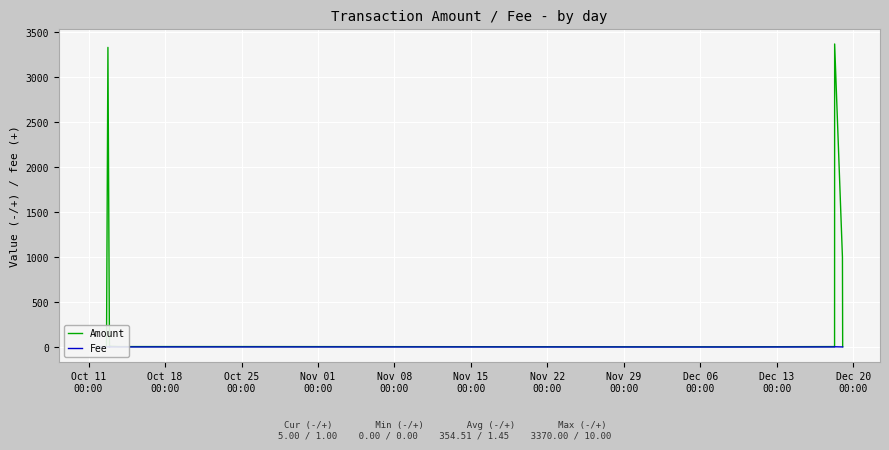

What is the value of the Amount point at the 2nd from the left?

1.0